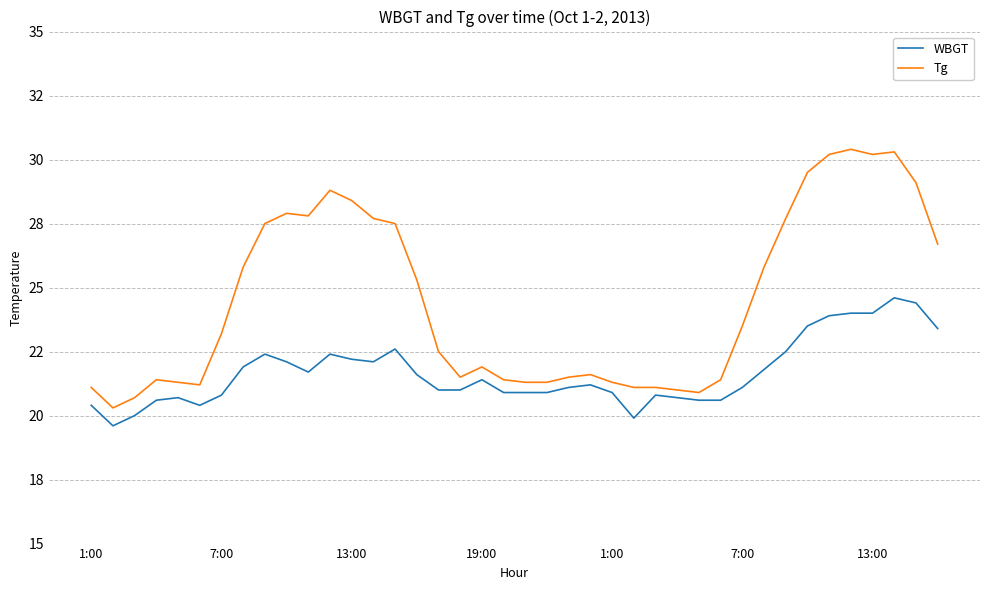

What is the sum of all WBGT values?

866.6